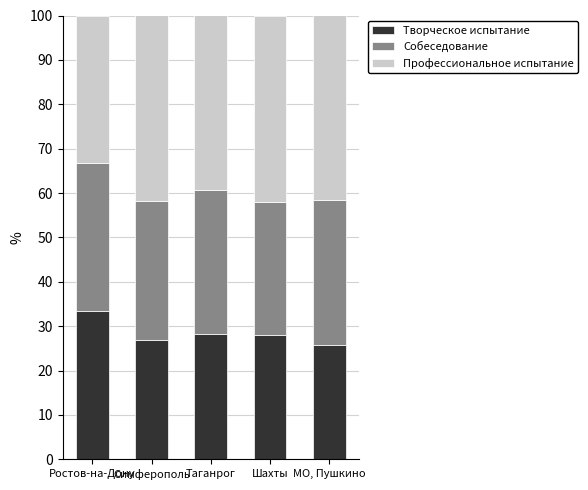

How many data points does each series have?

5